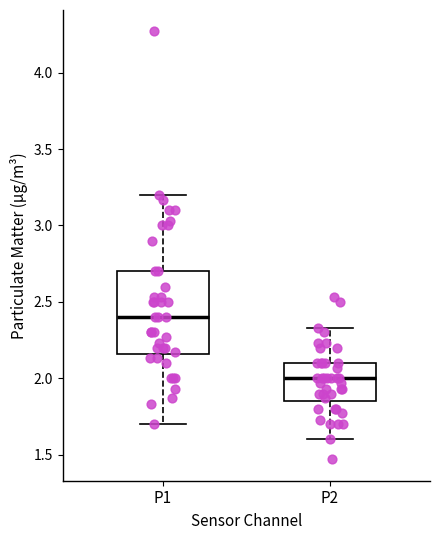

Where does the median line of the box for P1 sit on the y-axis? The values are not printed on the chart, so give them approximately, as read against the axis.

2.40